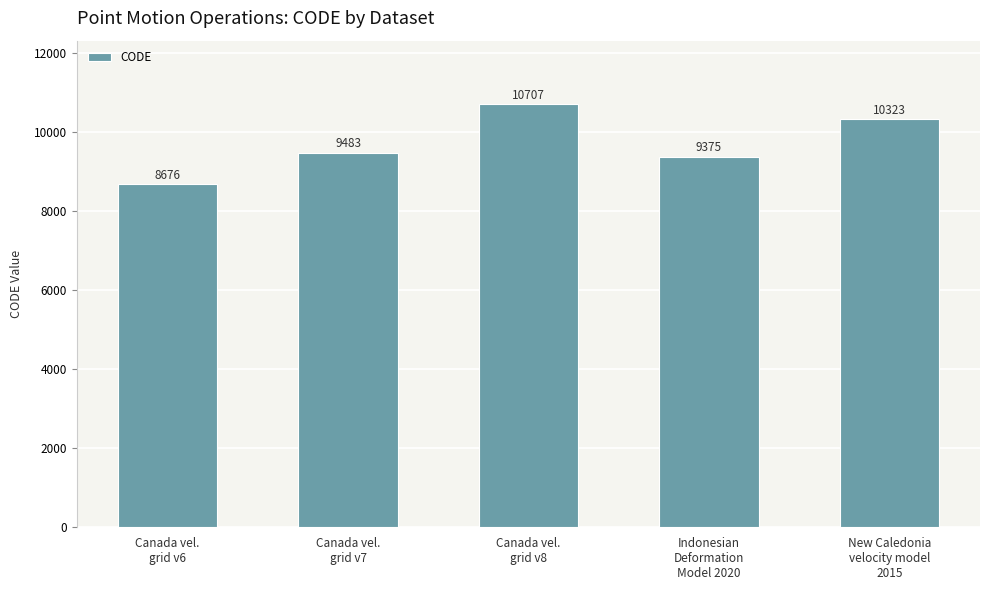

What position from the right is Canada vel.
grid v6?

5